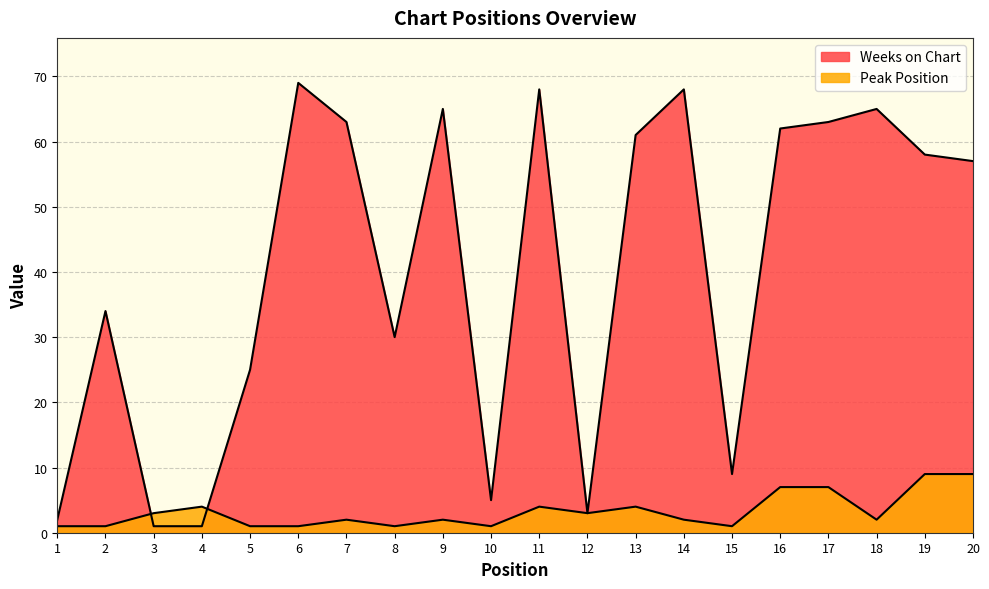

Which series has the widest spread of values?

Weeks on Chart